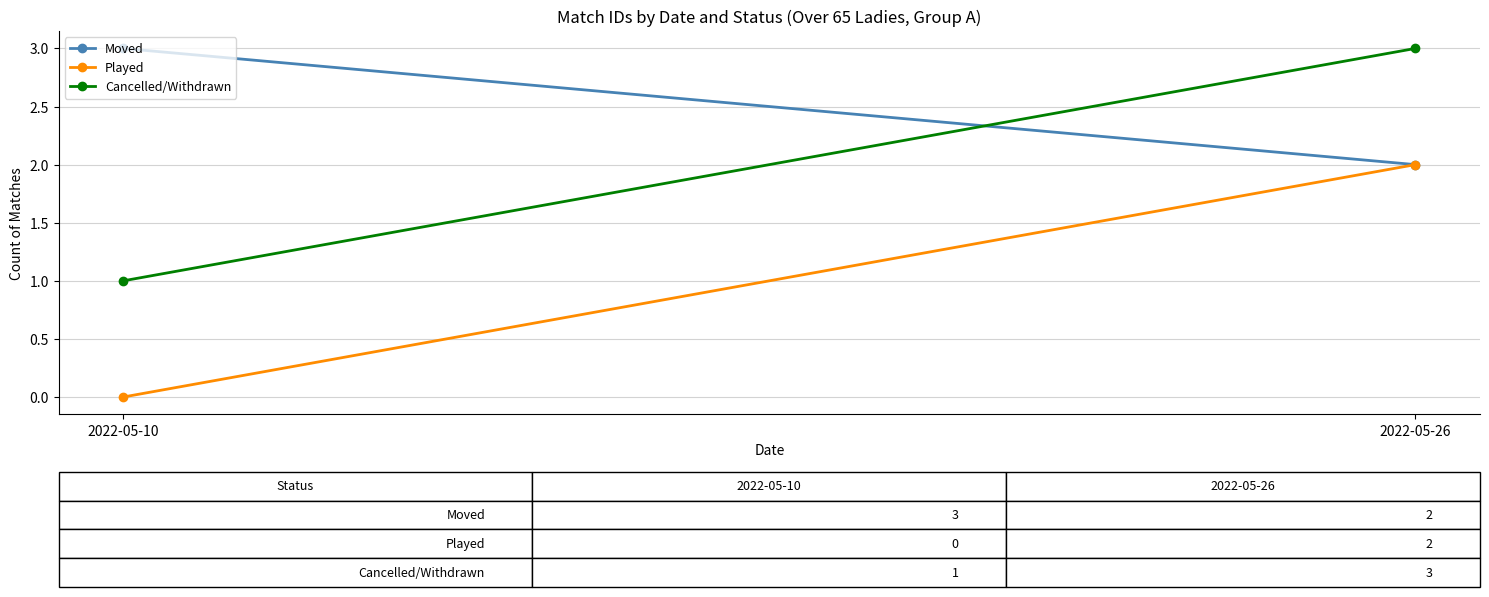

True or false: Moved has a value of 3 at 2022-05-26.

False